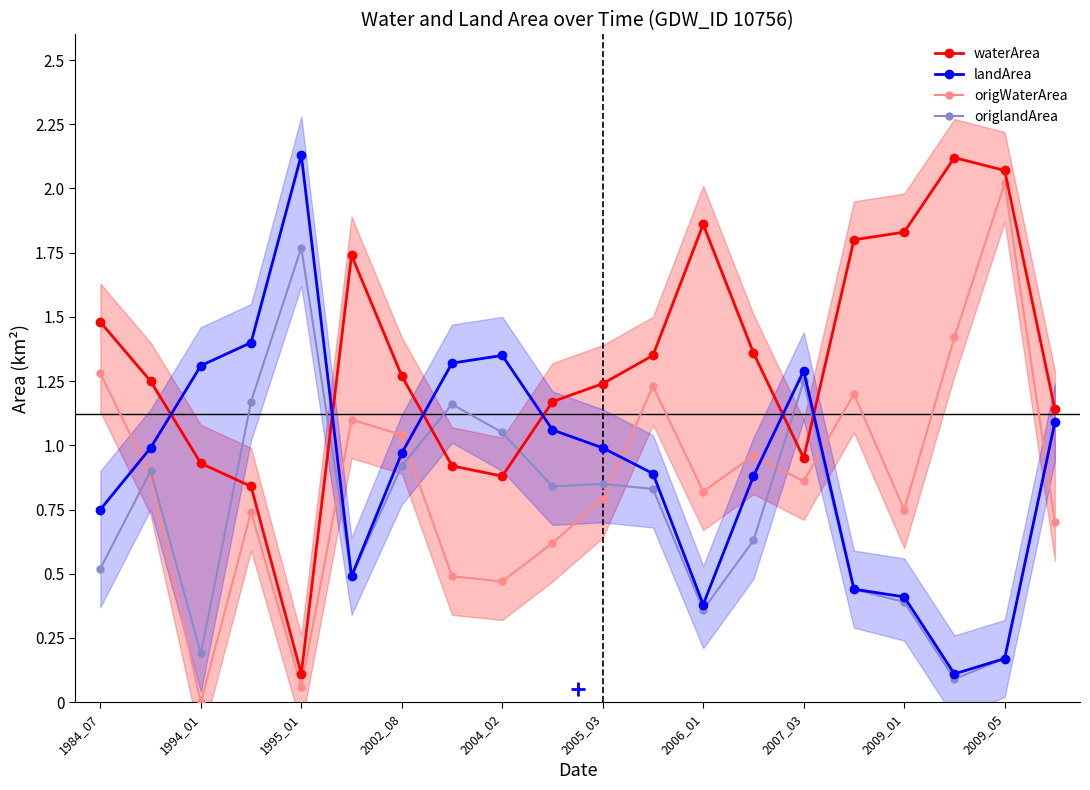

What is the average value of the waterArea series?

1.3